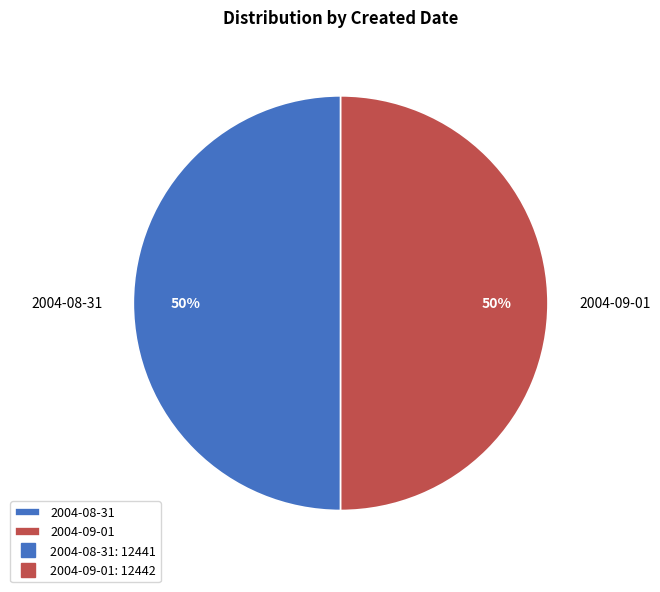

True or false: 2004-08-31 accounts for 50% of the total.

True